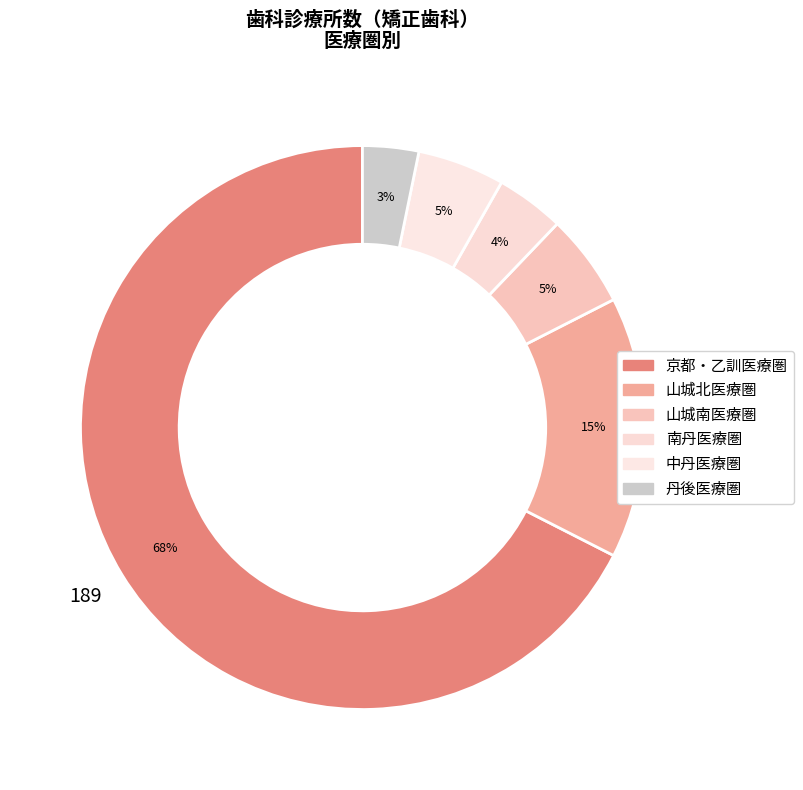

How many segments does this pie chart have?

6